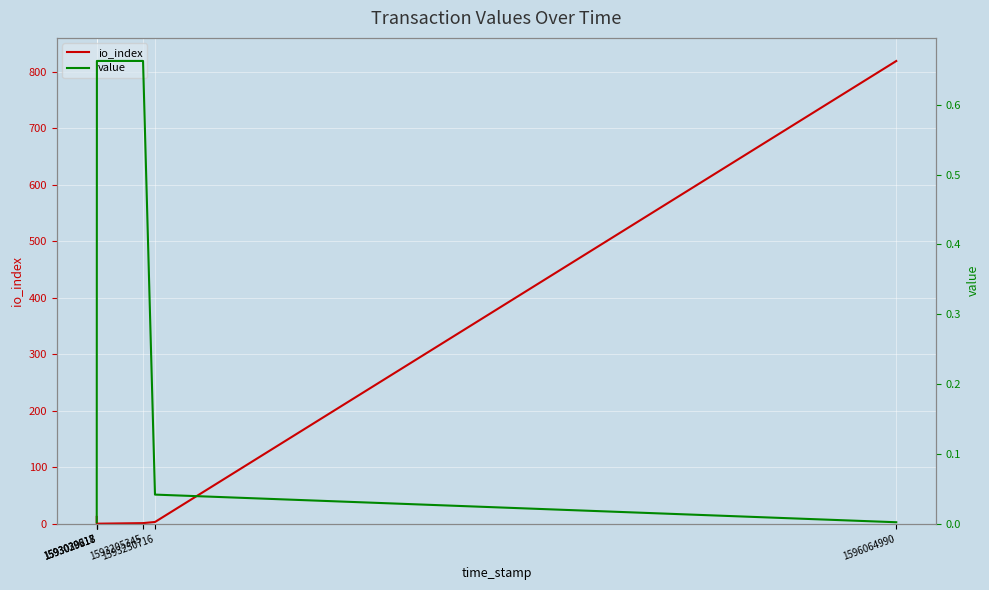

Between which two adjacent categories do value and io_index first intersect?

1593029618 and 1593029618